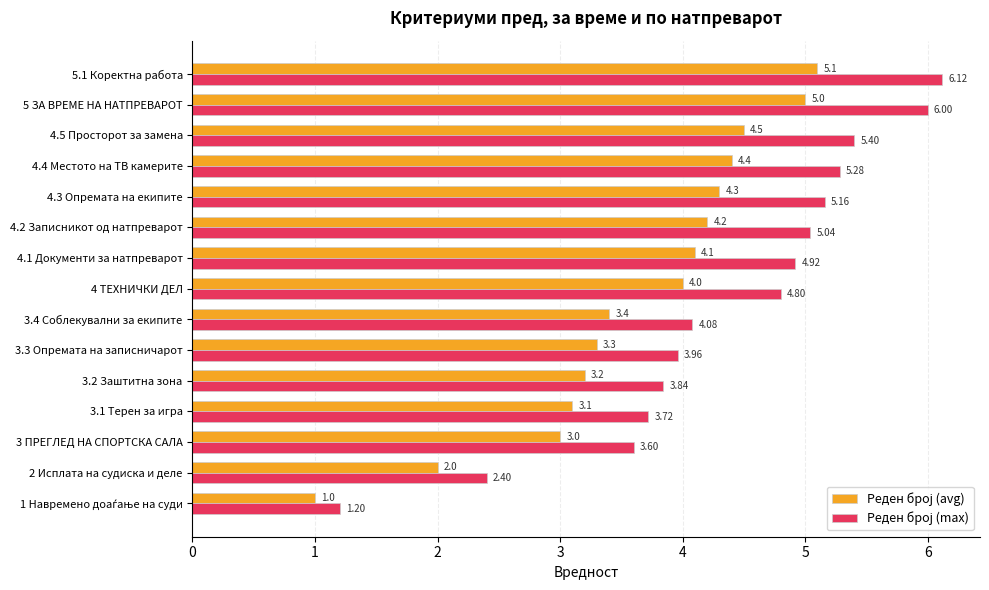

What is the total value across all series at 3.2 Заштитна зона?

7.0